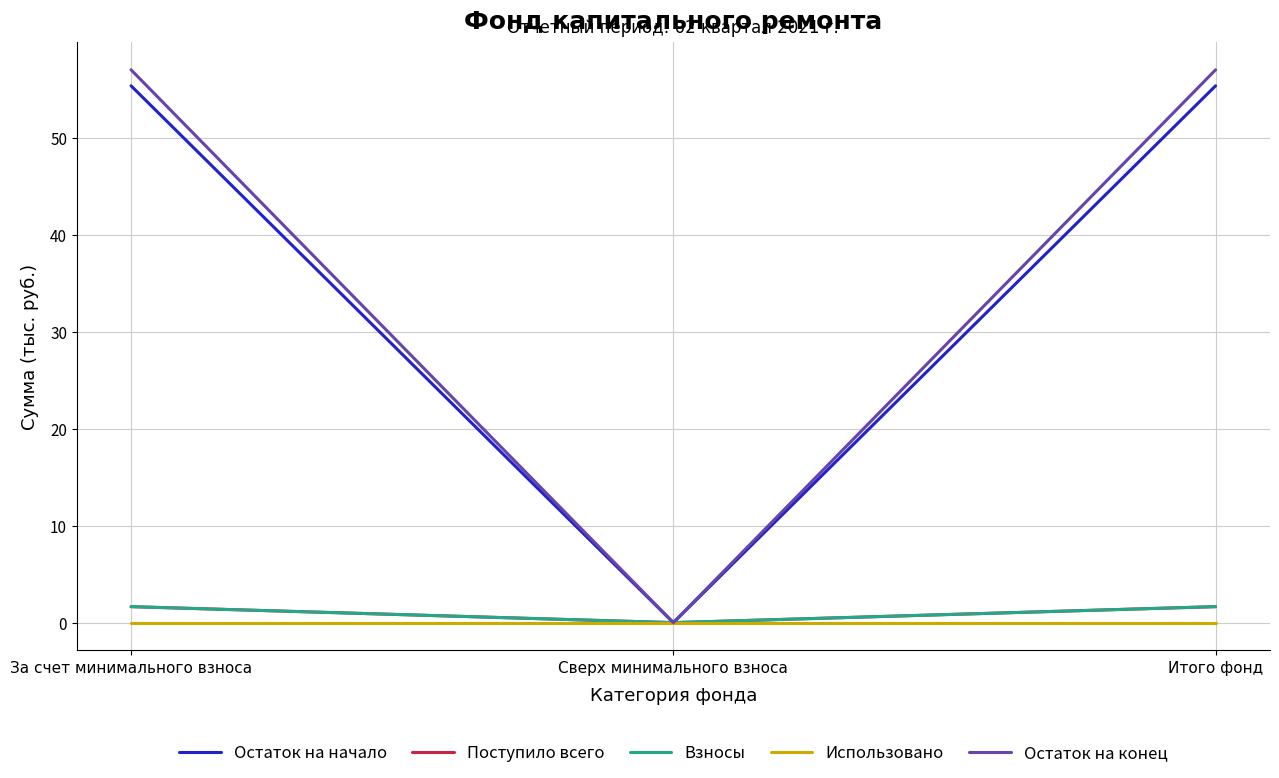

Does the chart display data point markers on the line(s)?

No